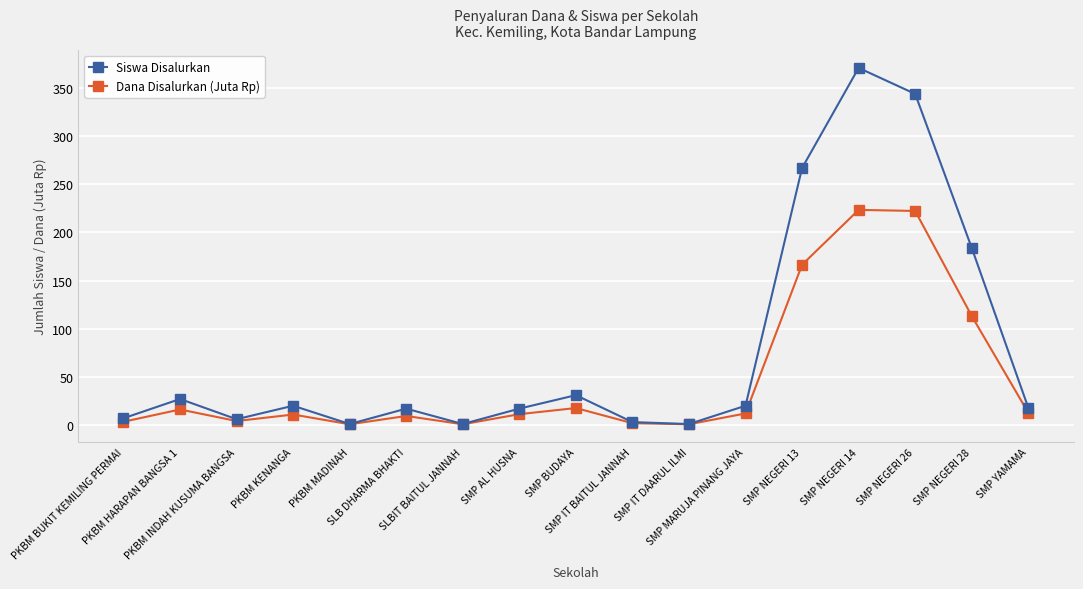

List the series in order of their overall mean, highest first.

Siswa Disalurkan, Dana Disalurkan (Juta Rp)